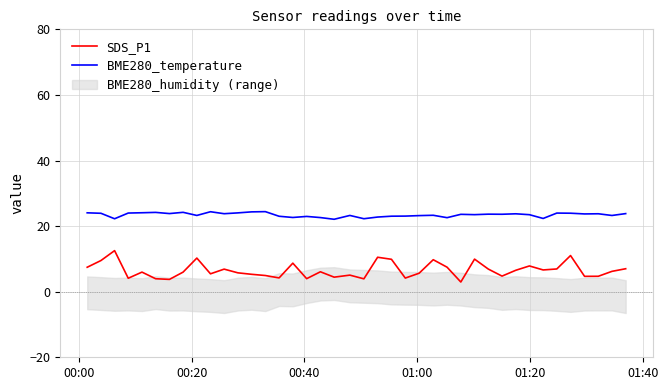

True or false: SDS_P1 and BME280_temperature intersect in this chart.

False